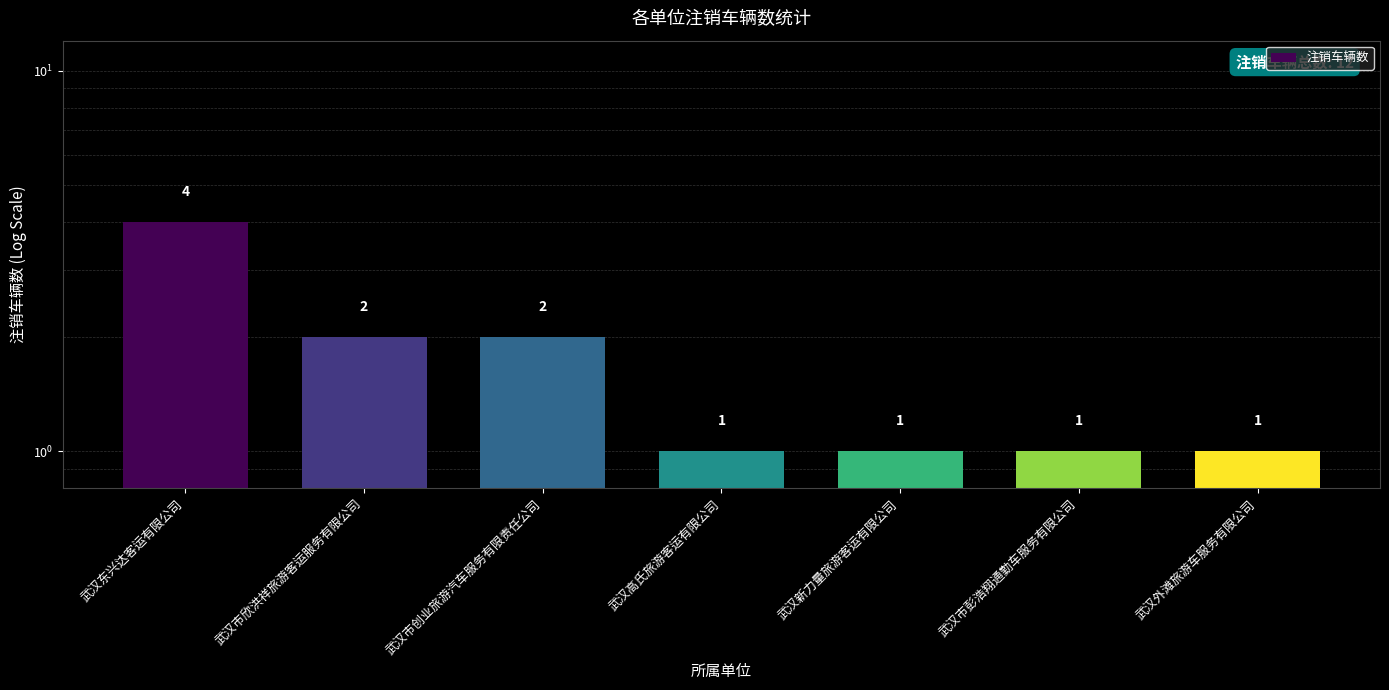

How many data points does each series have?

7